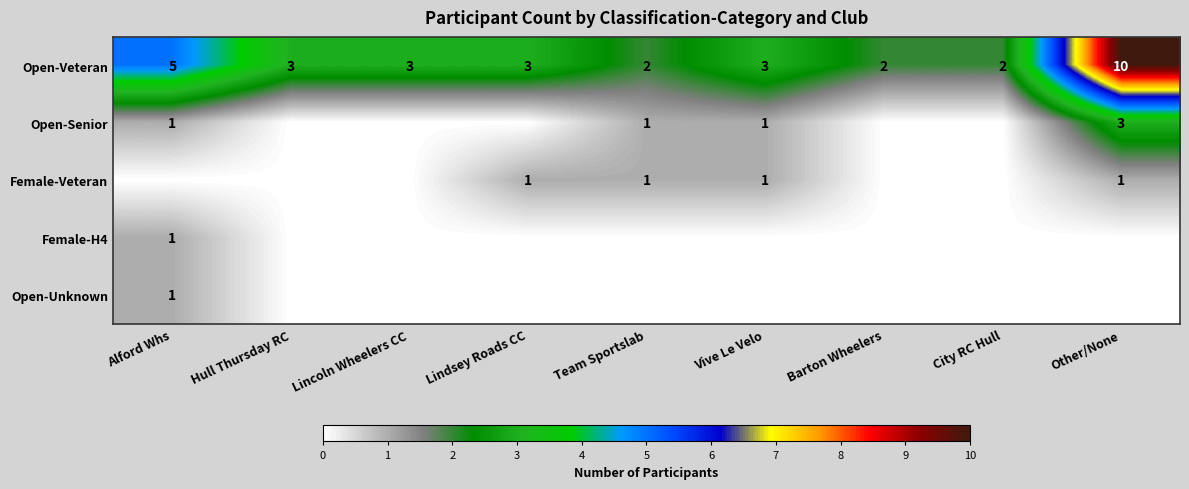

Where does the Open-Veteran series first go above 3?

Alford Whs